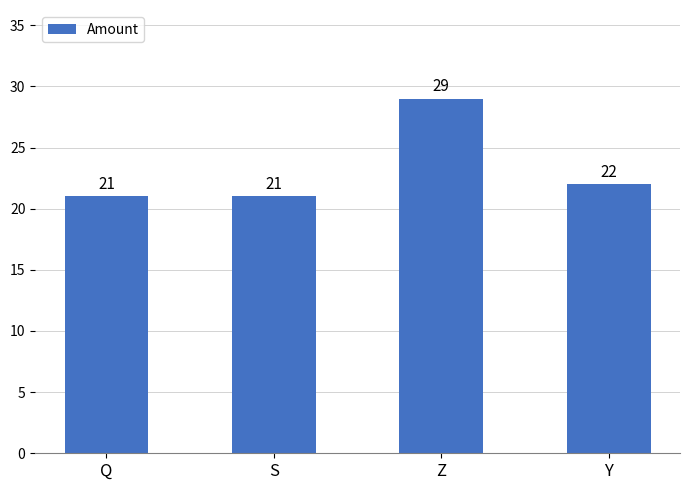

What position from the left is Z?

3